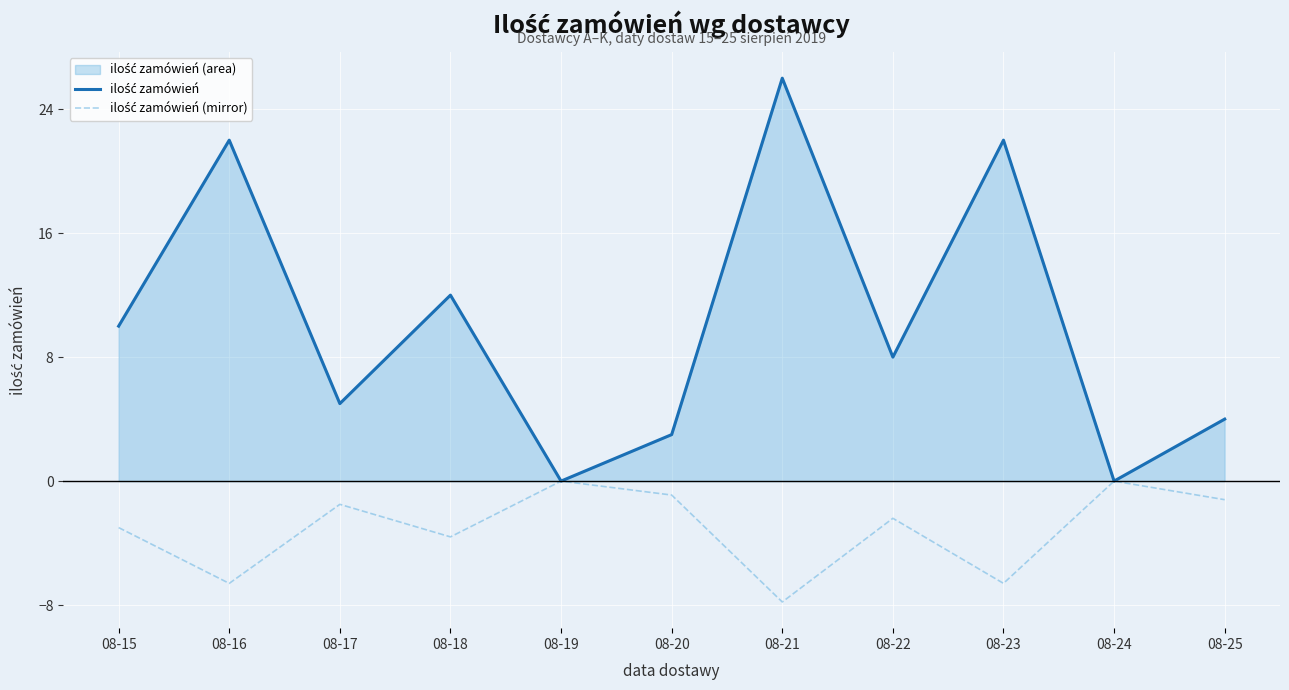

What is the value of the ilość zamówień (mirror) point at the 6th from the left?

-0.9